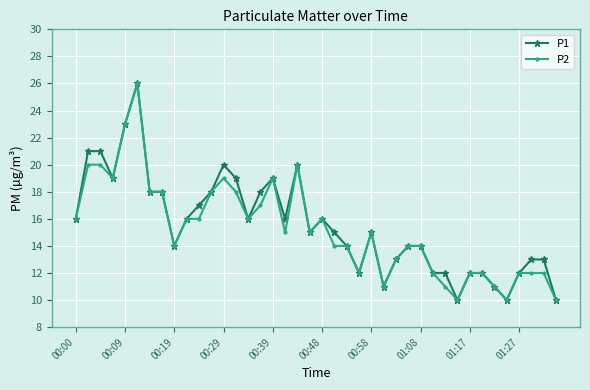

What is the smallest value displayed?

10